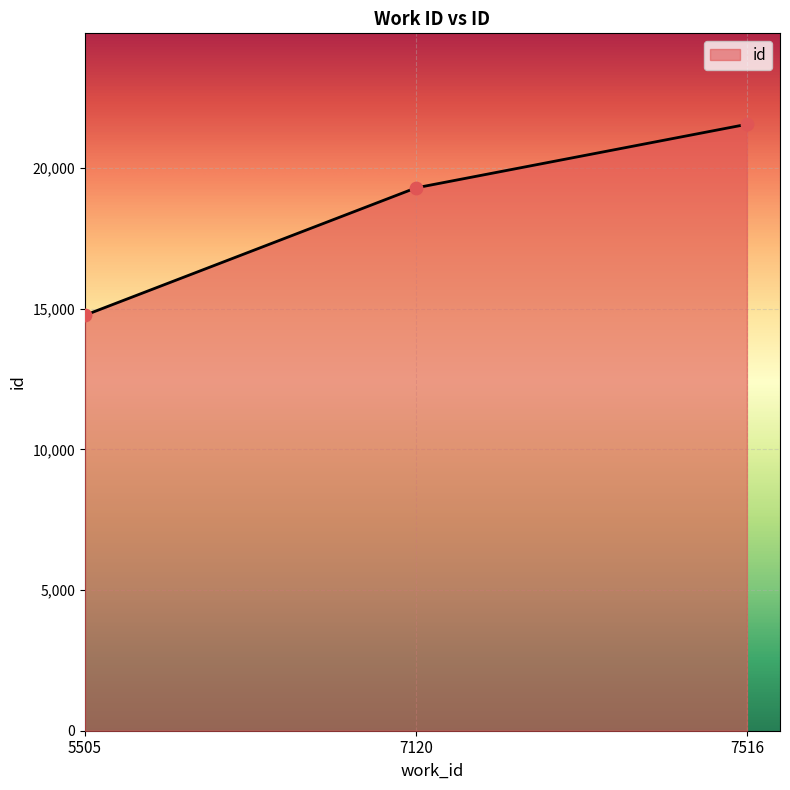

What is the change in value from 5505 to 7120?

+4527